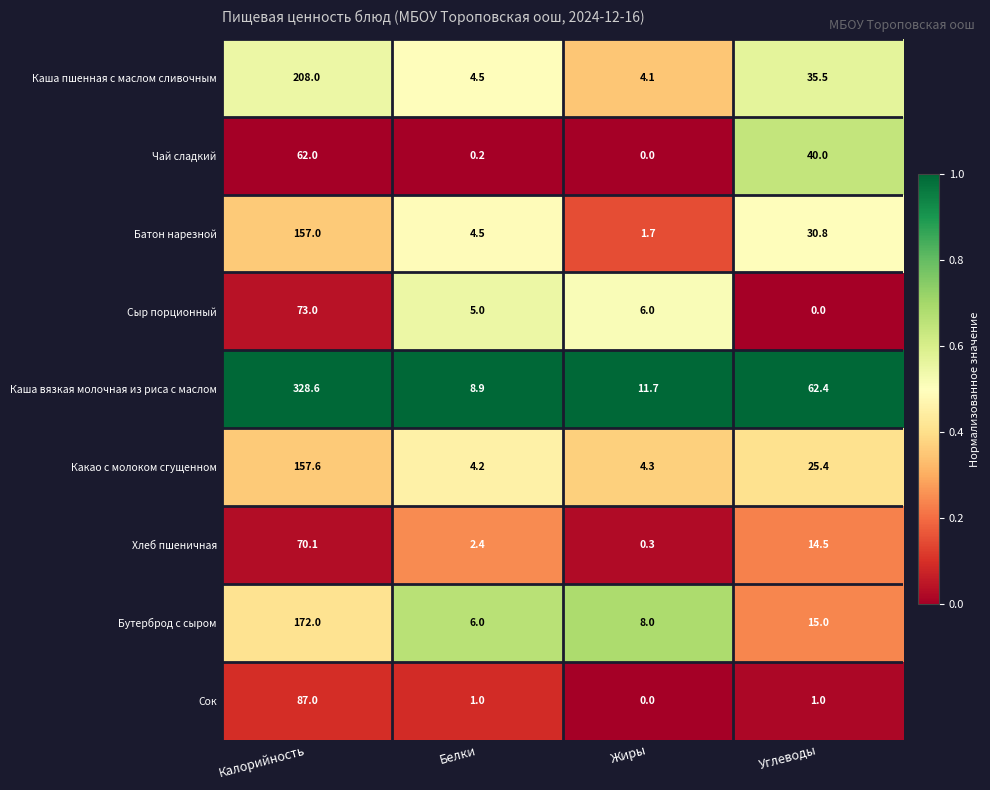

Where does the Хлеб пшеничная series first go above 14?

Калорийность